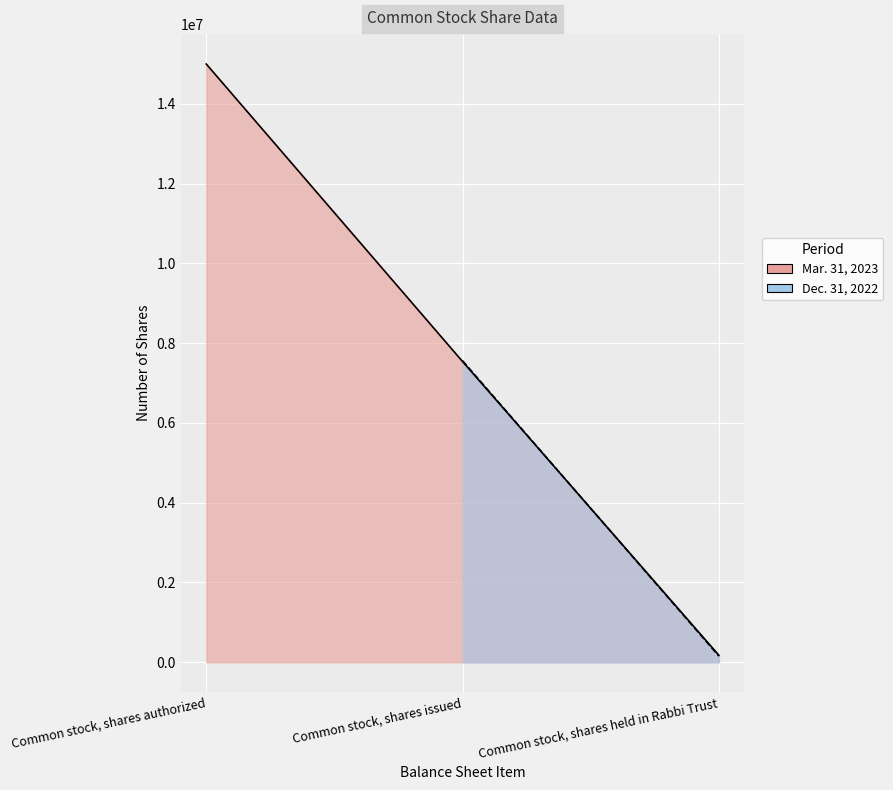

What is the average value?

7571893